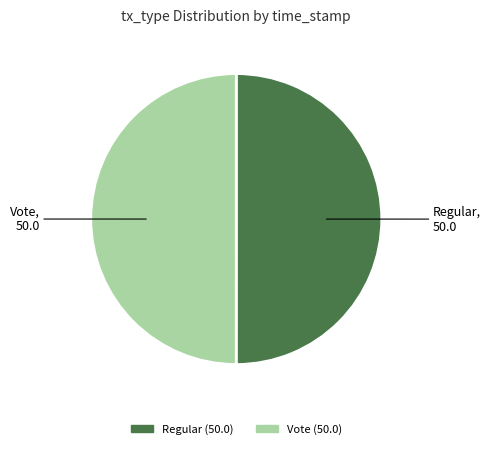

What is the ratio of the value at Vote to the value at Regular?

1.0